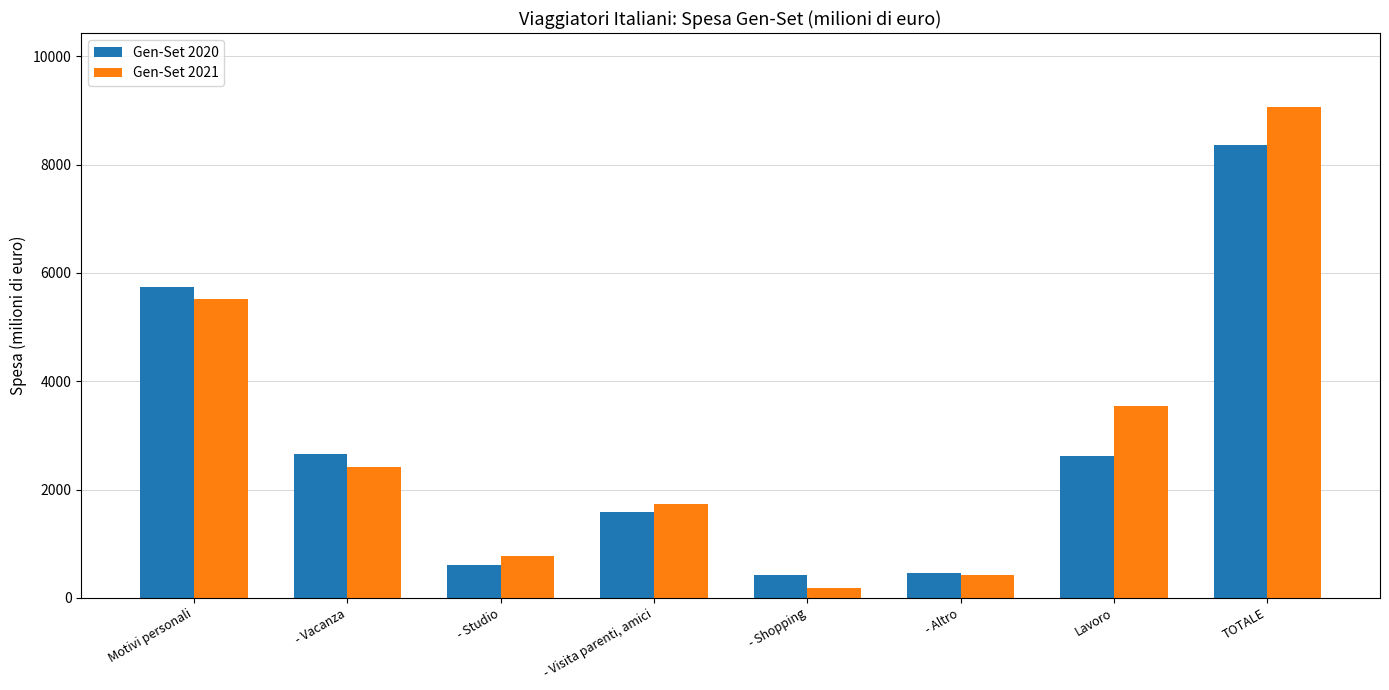

Which series changed the most between Motivi personali and TOTALE?

Gen-Set 2021